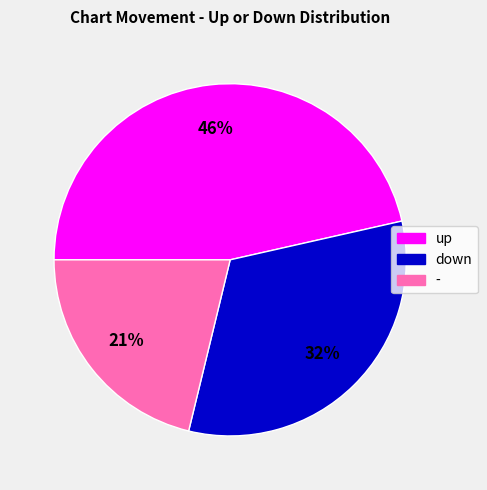

What is the largest slice in the pie chart?

up